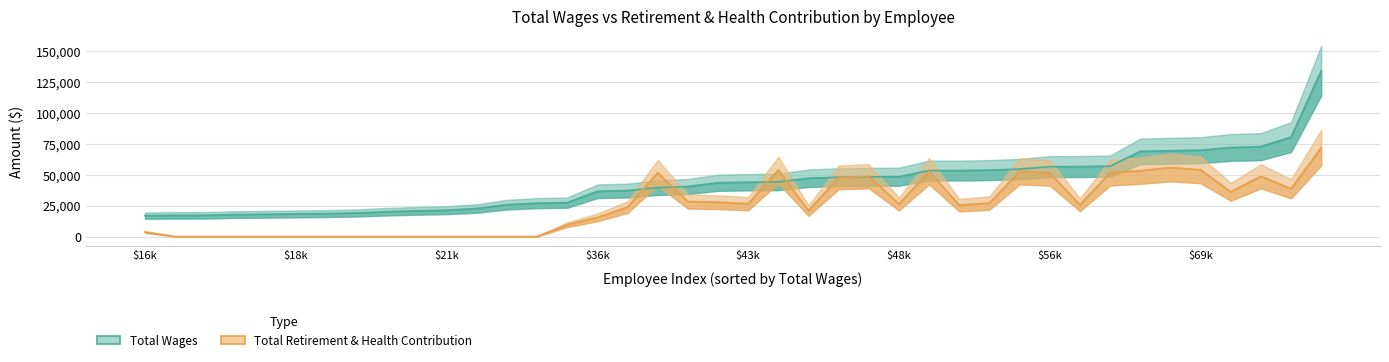

How many values in the Total Retirement & Health Contribution series are below 26364?

20